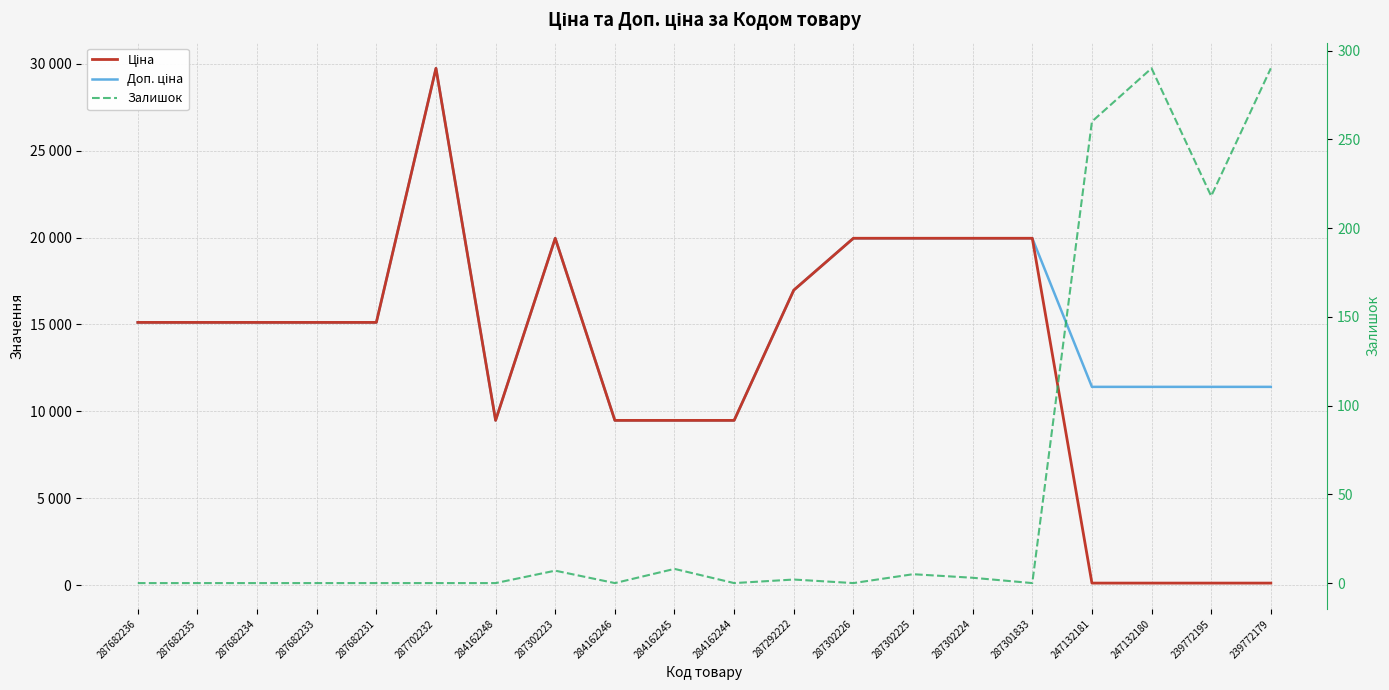

Where is the first local maximum for Ціна?

287702232